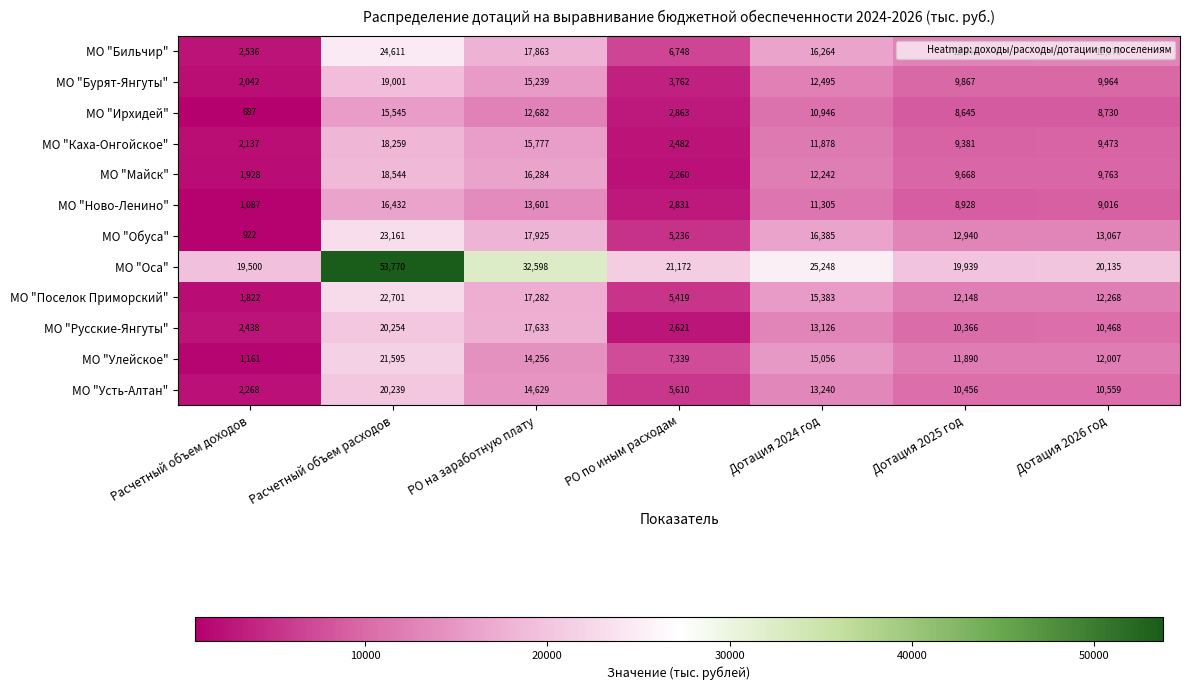

What is the smallest value displayed?

687